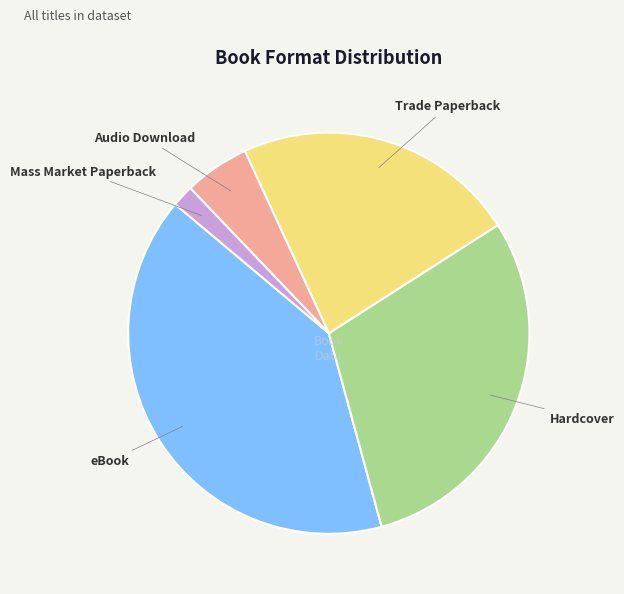

Is there a majority slice in this chart?

No